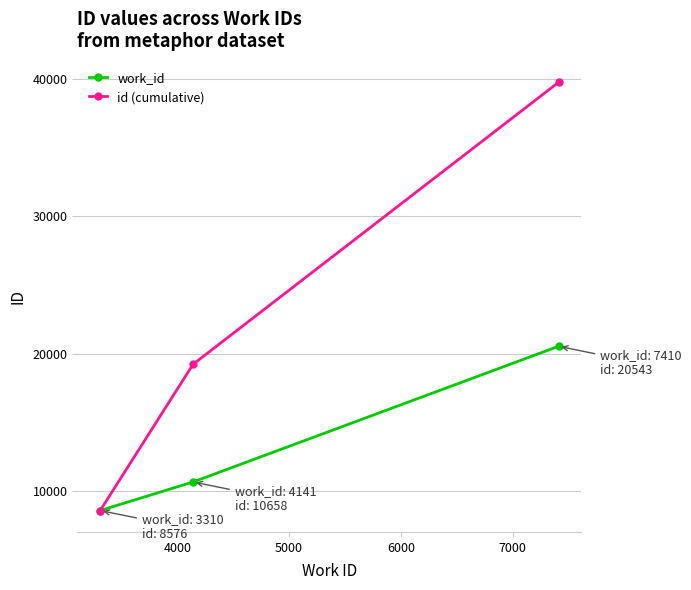

How many values in the id (cumulative) series are below 19234?

1